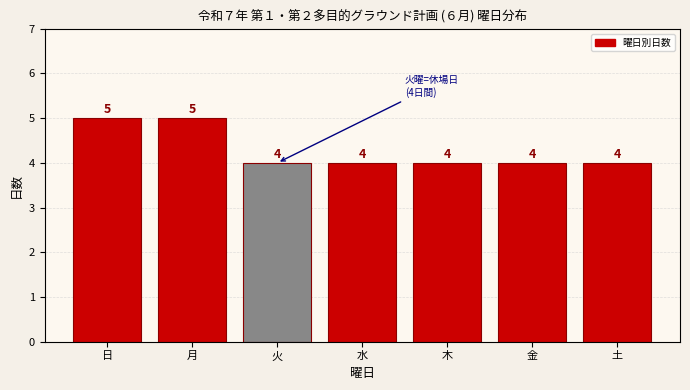

Reading left to right, list all the values displayed in this chart.

5	5	4	4	4	4	4